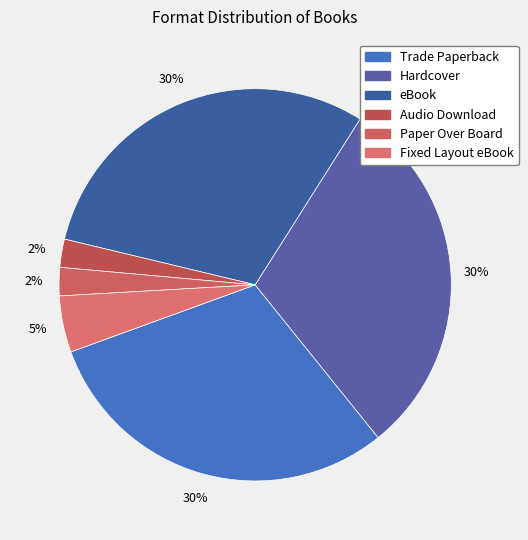

To the nearest percent, what percentage of the pie is Audio Download?

2%